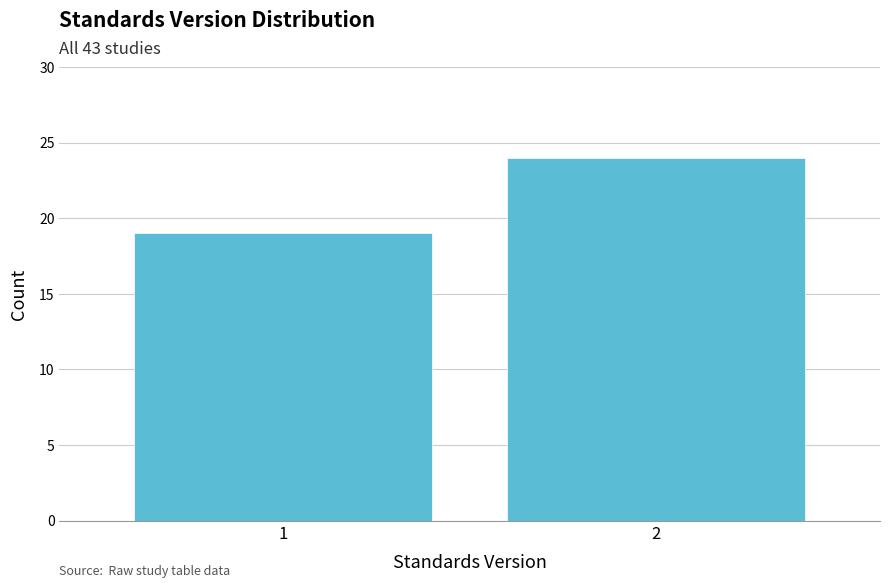

Reading left to right, what are all the values shown in this chart?

1=19	2=24